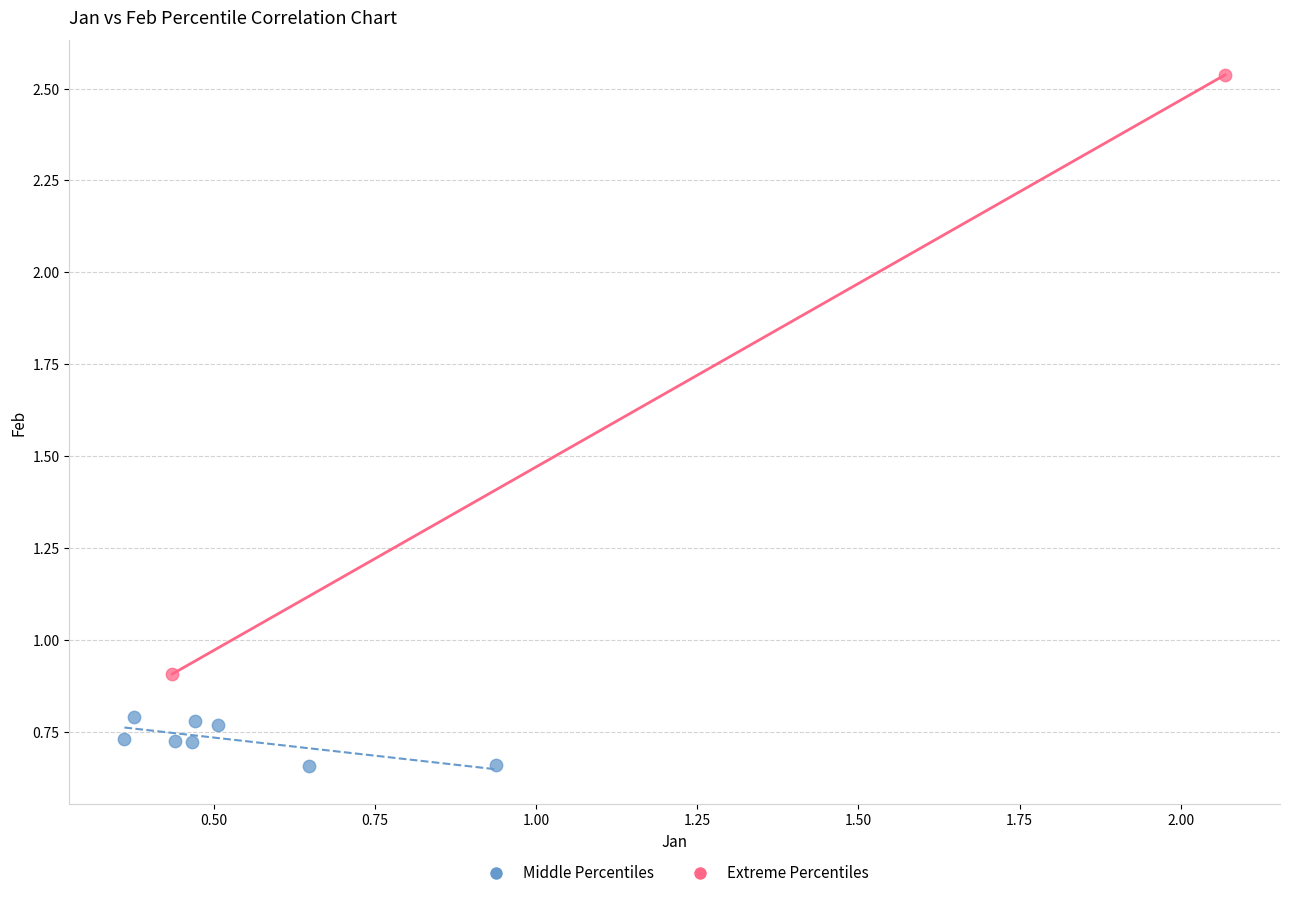

Which series contains the highest Y value?

Extreme Percentiles